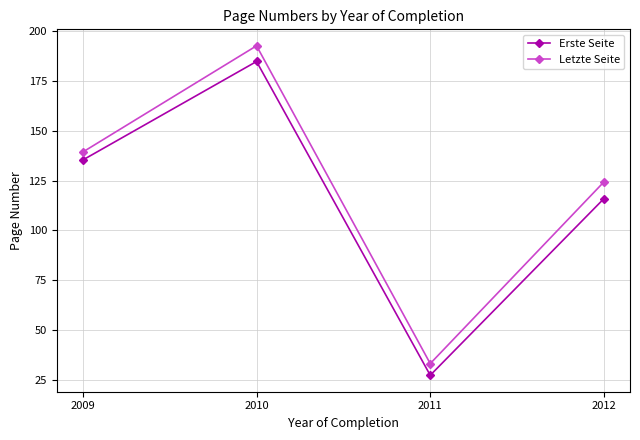

Where is the first local minimum for Letzte Seite?

2011